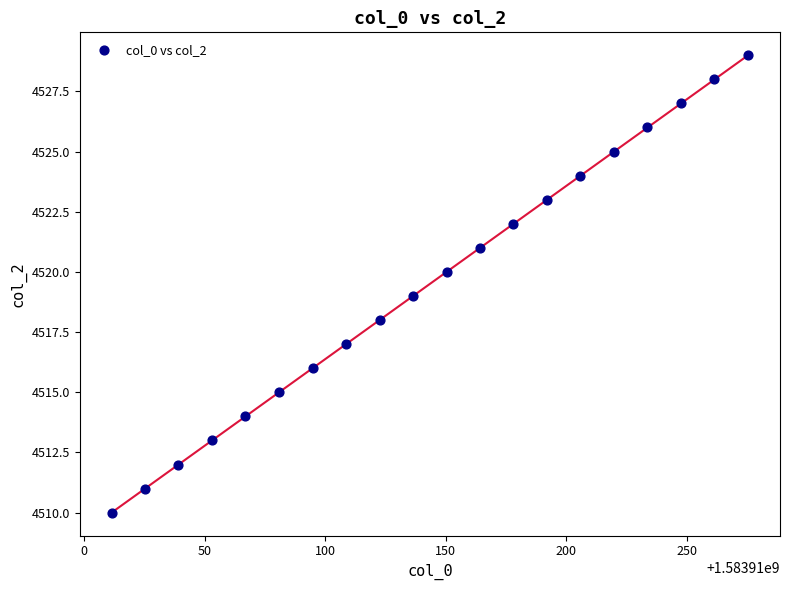

What is the range of Y values (max minus min)?

19